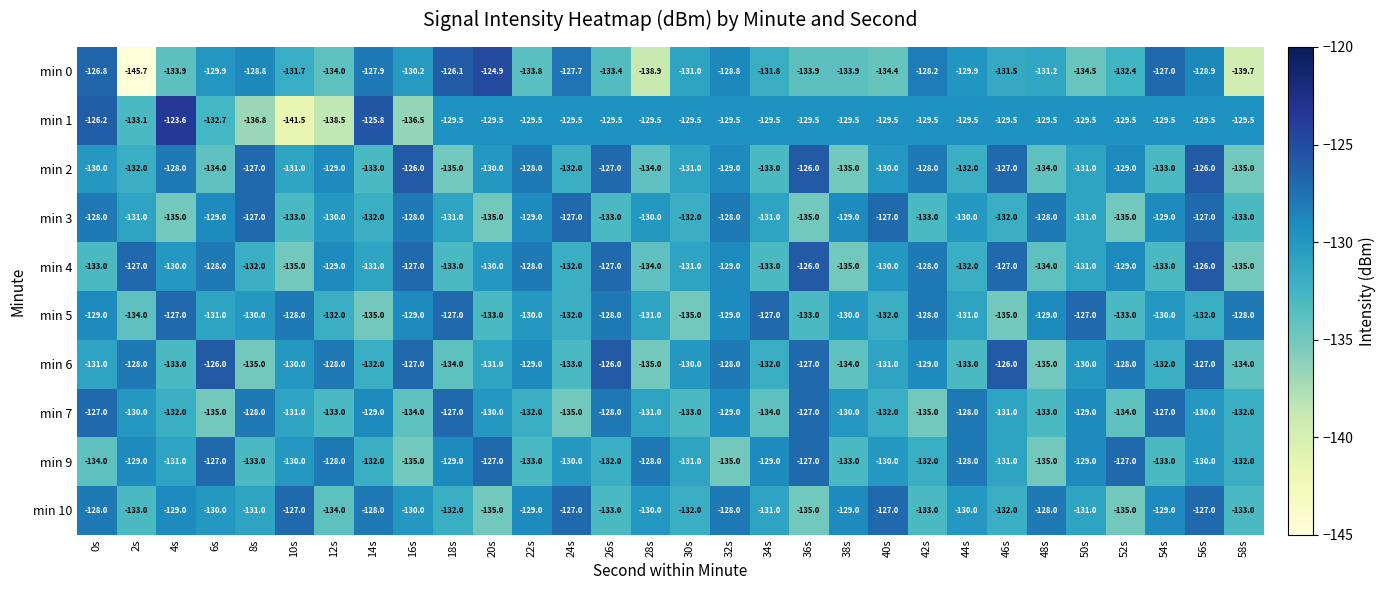

Which category has the lowest value across all series?

2s